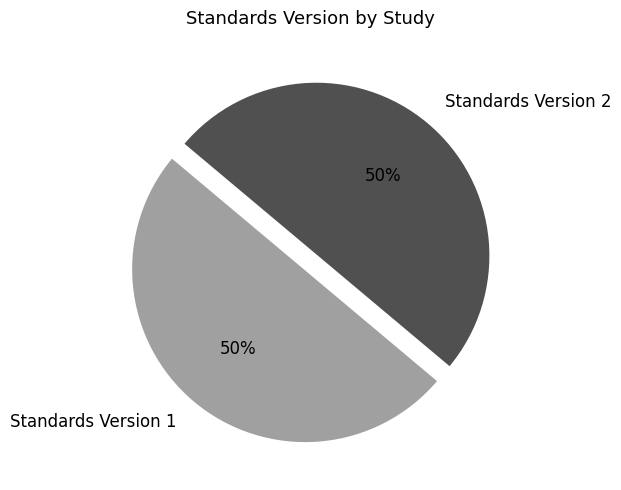

True or false: Standards Version 1 accounts for 50% of the total.

True